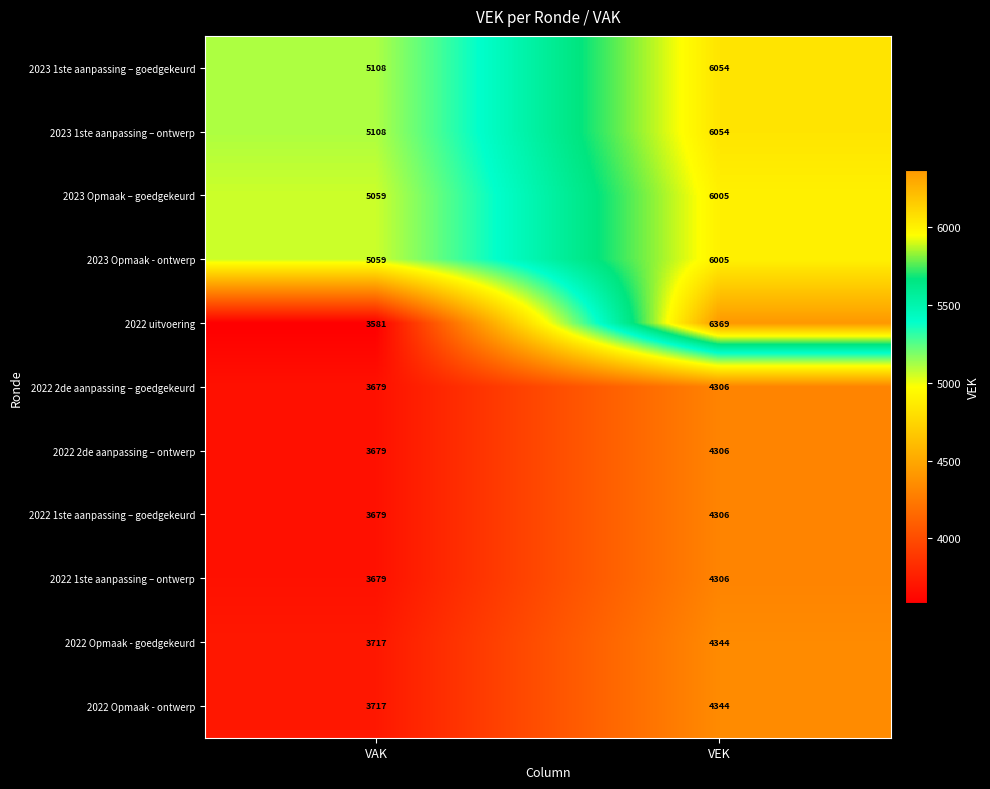

What is the difference between the maximum and minimum values in the 2022 Opmaak - ontwerp series?

627